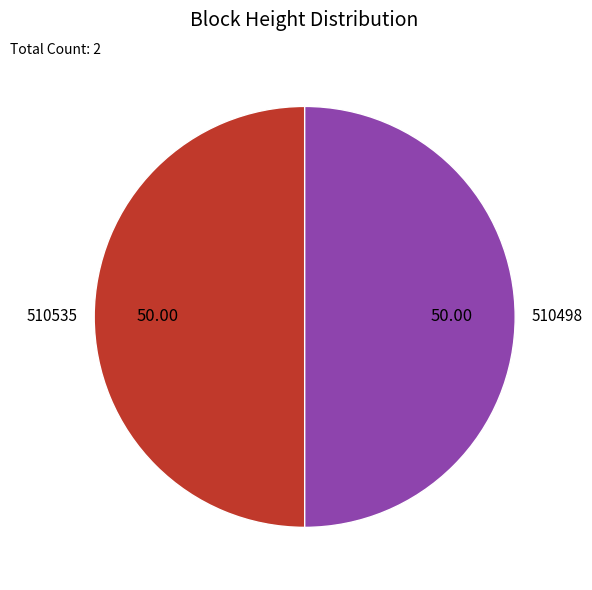

How many segments does this pie chart have?

2